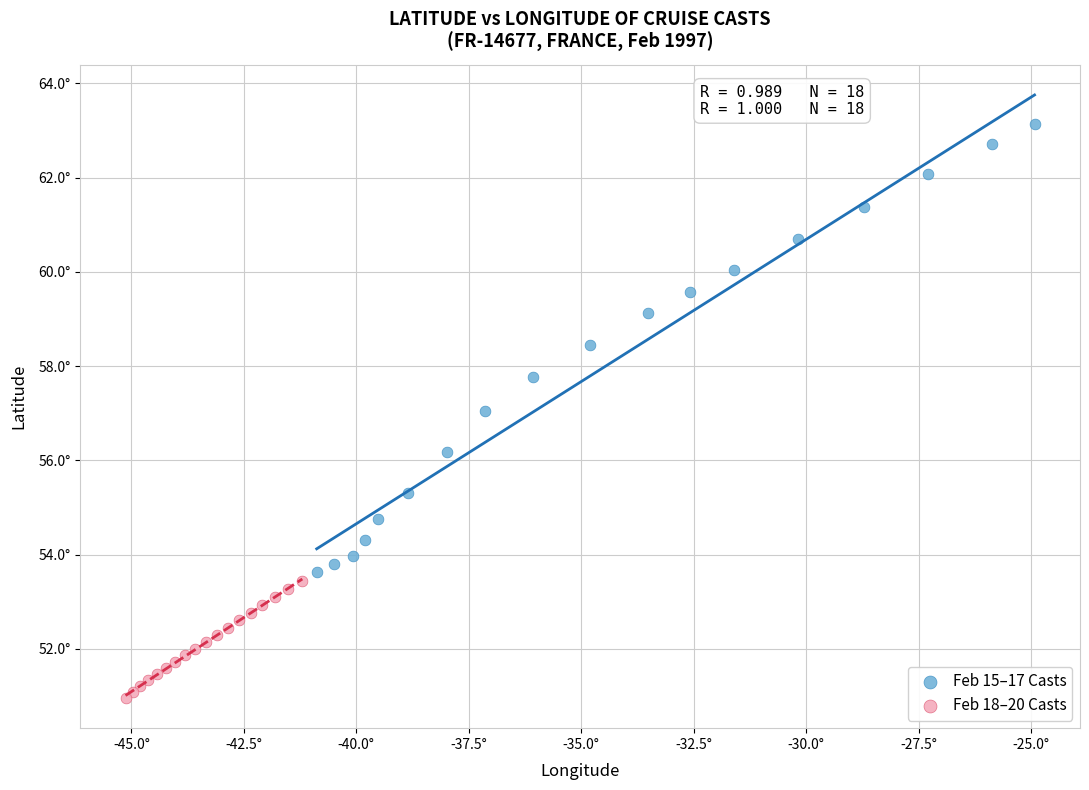

What are all the series names shown in the legend?

Feb 15–17 Casts, Feb 18–20 Casts